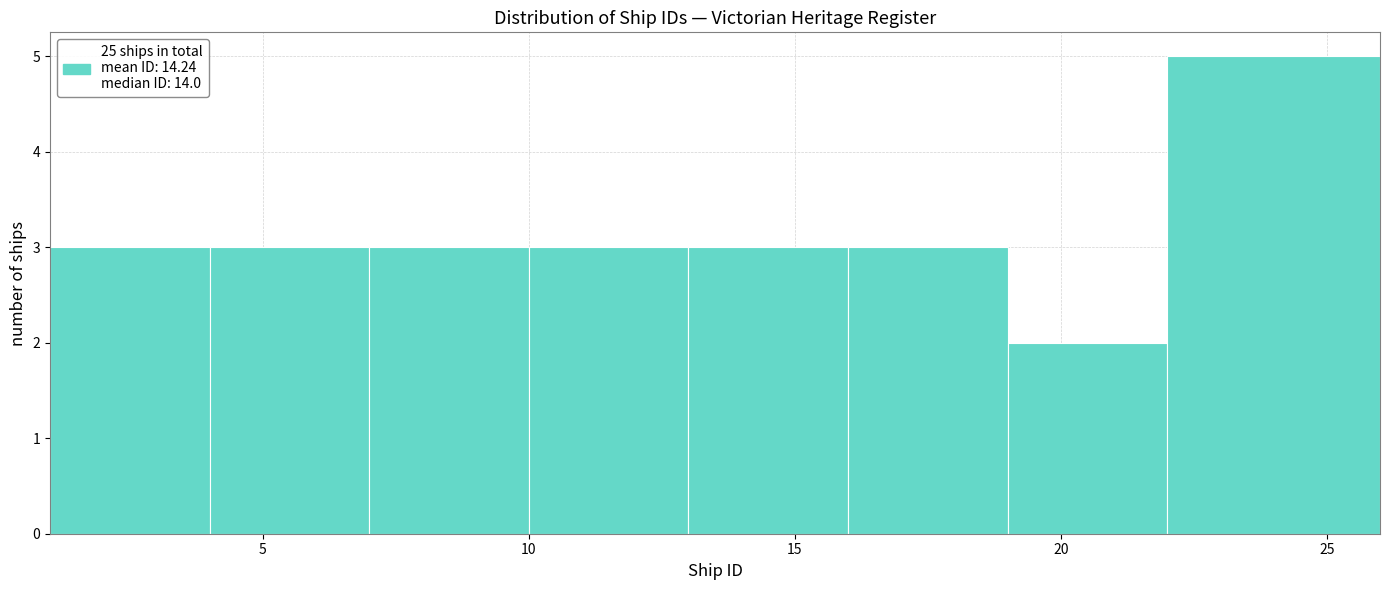

Reading left to right, transcribe this chart: for each bar, give the range it covers on the x-axis and its height. The values are not printed on the chart, so give them approximately, as read against the axis.

1 to 4: 3
4 to 7: 3
7 to 10: 3
10 to 13: 3
13 to 16: 3
16 to 19: 3
19 to 22: 2
22 to 26: 5